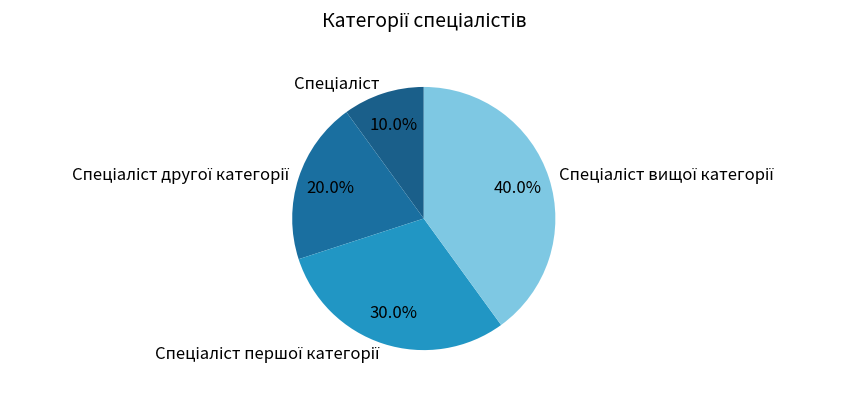

Is there any slice that represents more than half of the pie?

No